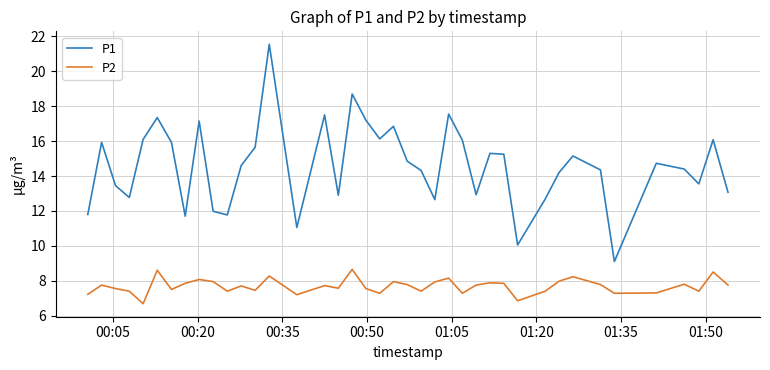

How many distinct data groups are displayed?

2